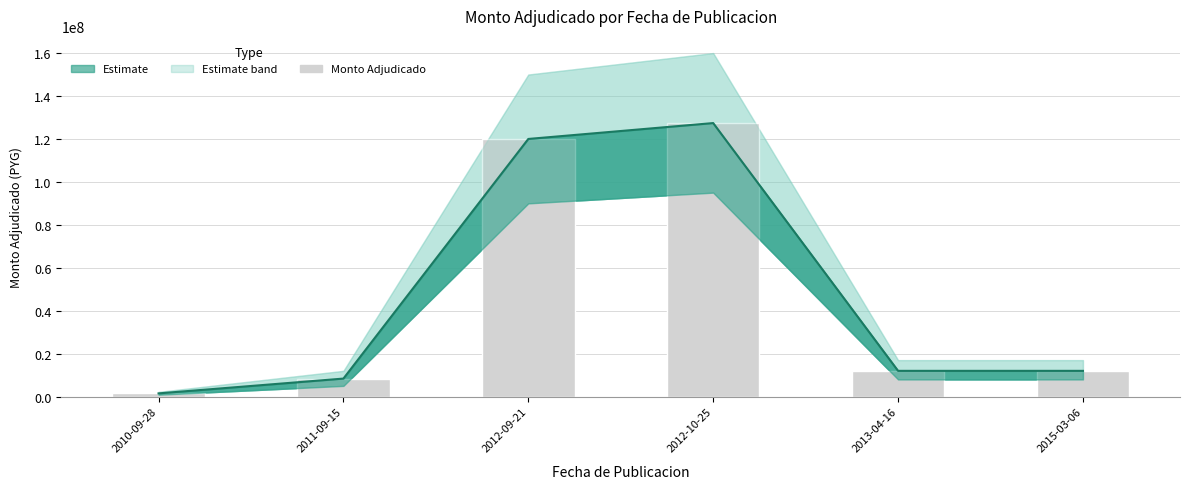

List the labels in order of value, largest first.

2012-10-25, 2012-09-21, 2013-04-16, 2015-03-06, 2011-09-15, 2010-09-28